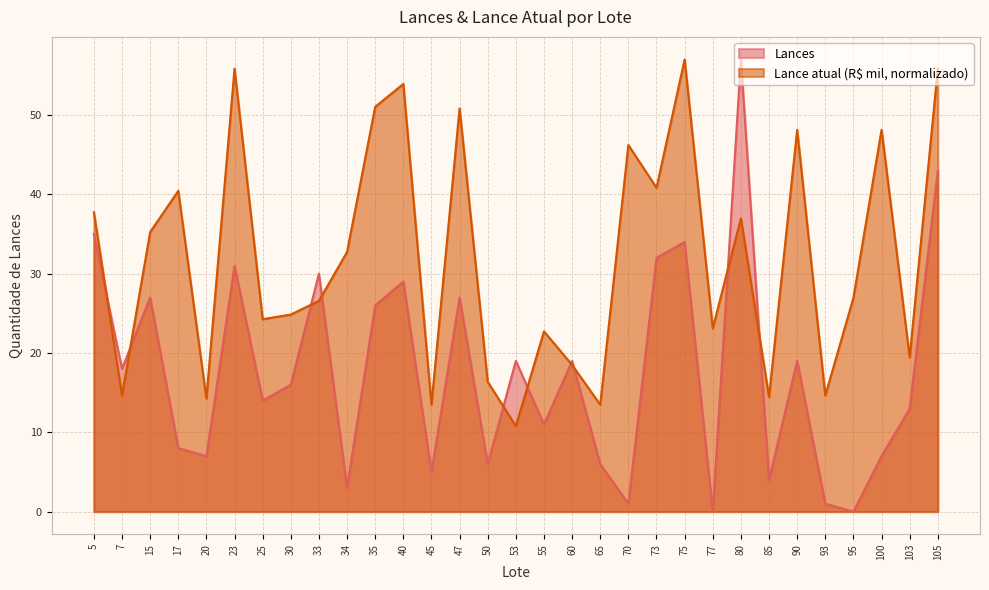

Where is the first local maximum for Lances?

15